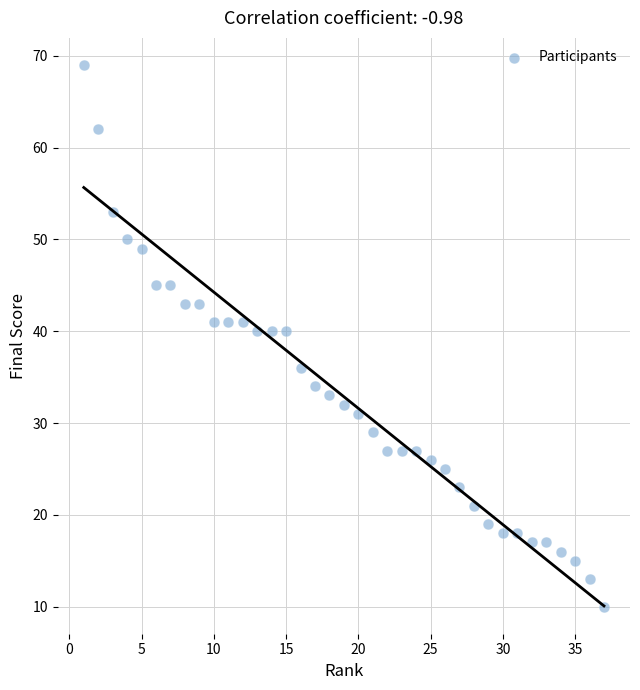

What is the range of Y values (max minus min)?

59